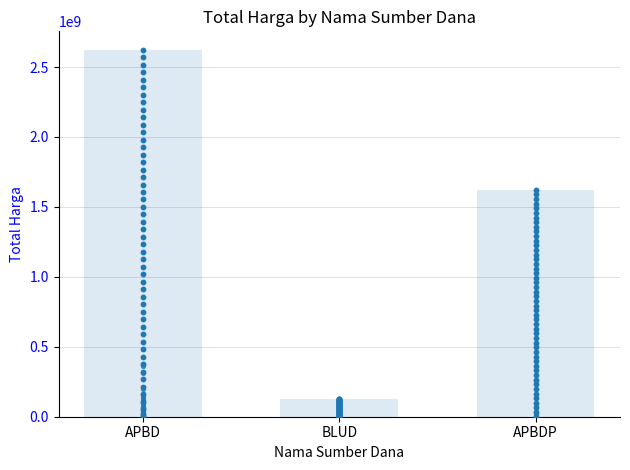

Which has a higher value, APBD or APBD?

APBD